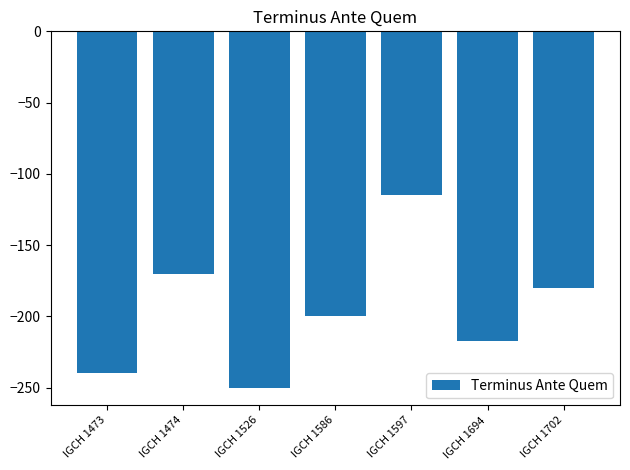

Reading left to right, list all the values displayed in this chart.

-240	-170	-250	-200	-115	-217	-180